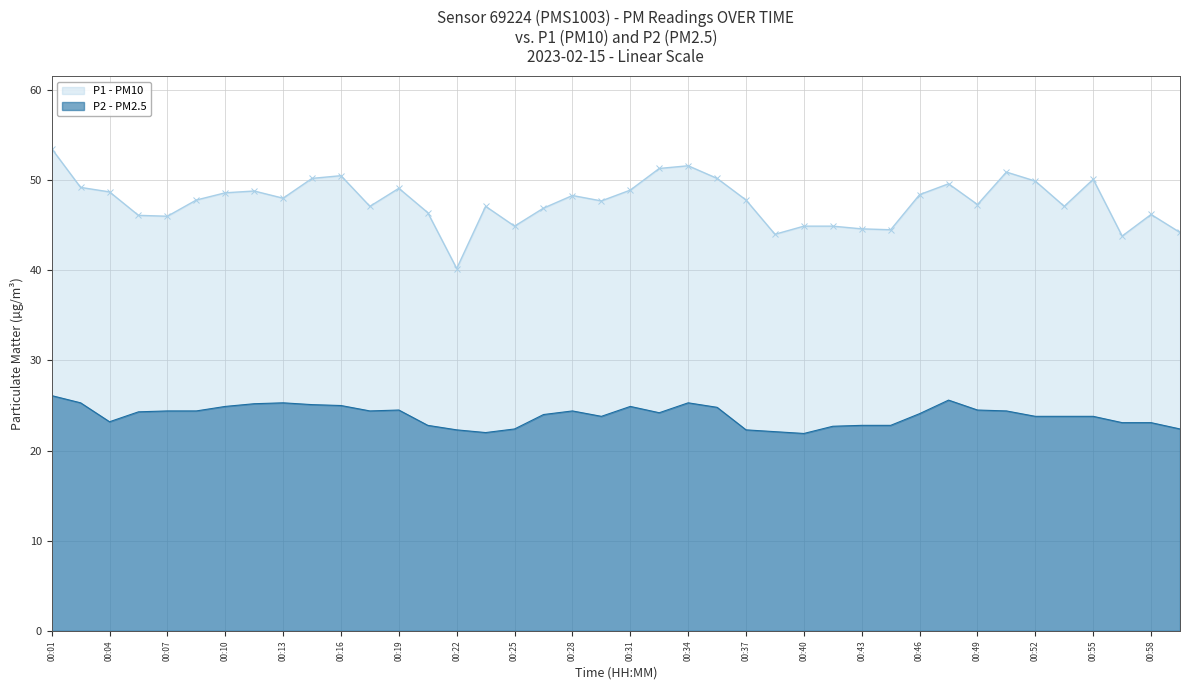

Does the chart have visible grid lines?

Yes